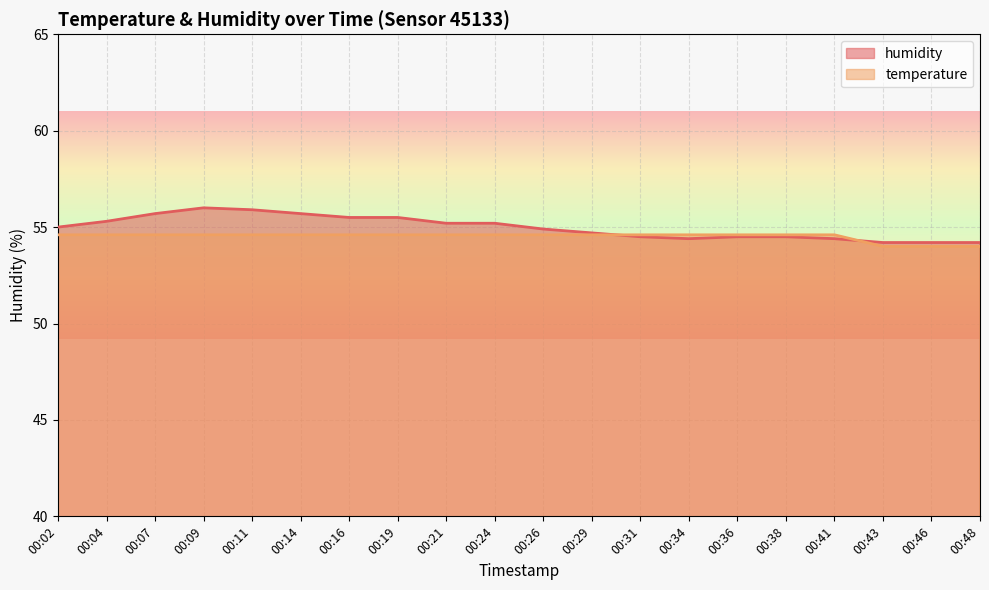

What is the difference between the maximum and minimum values in the humidity series?

1.8